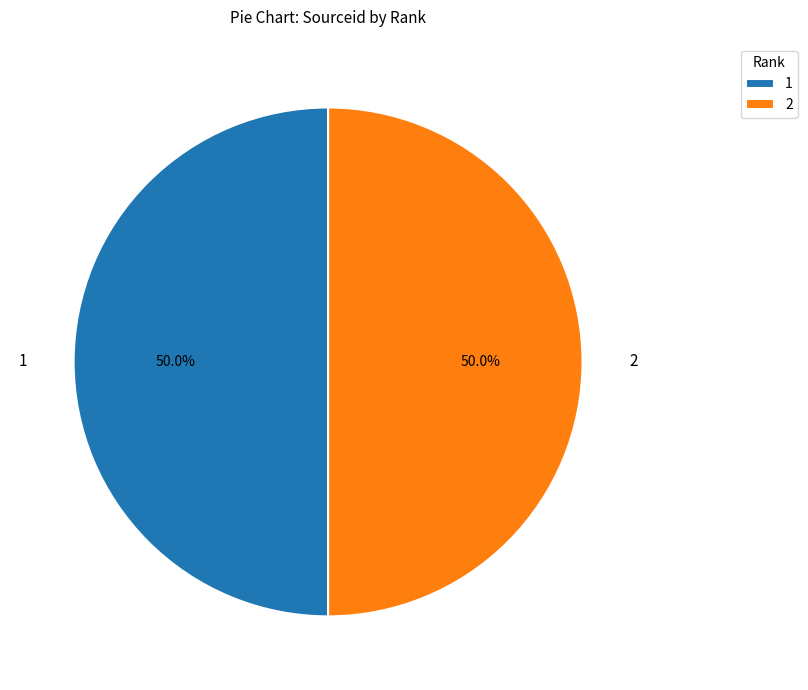

What portion of the pie excludes 1?

50.0%